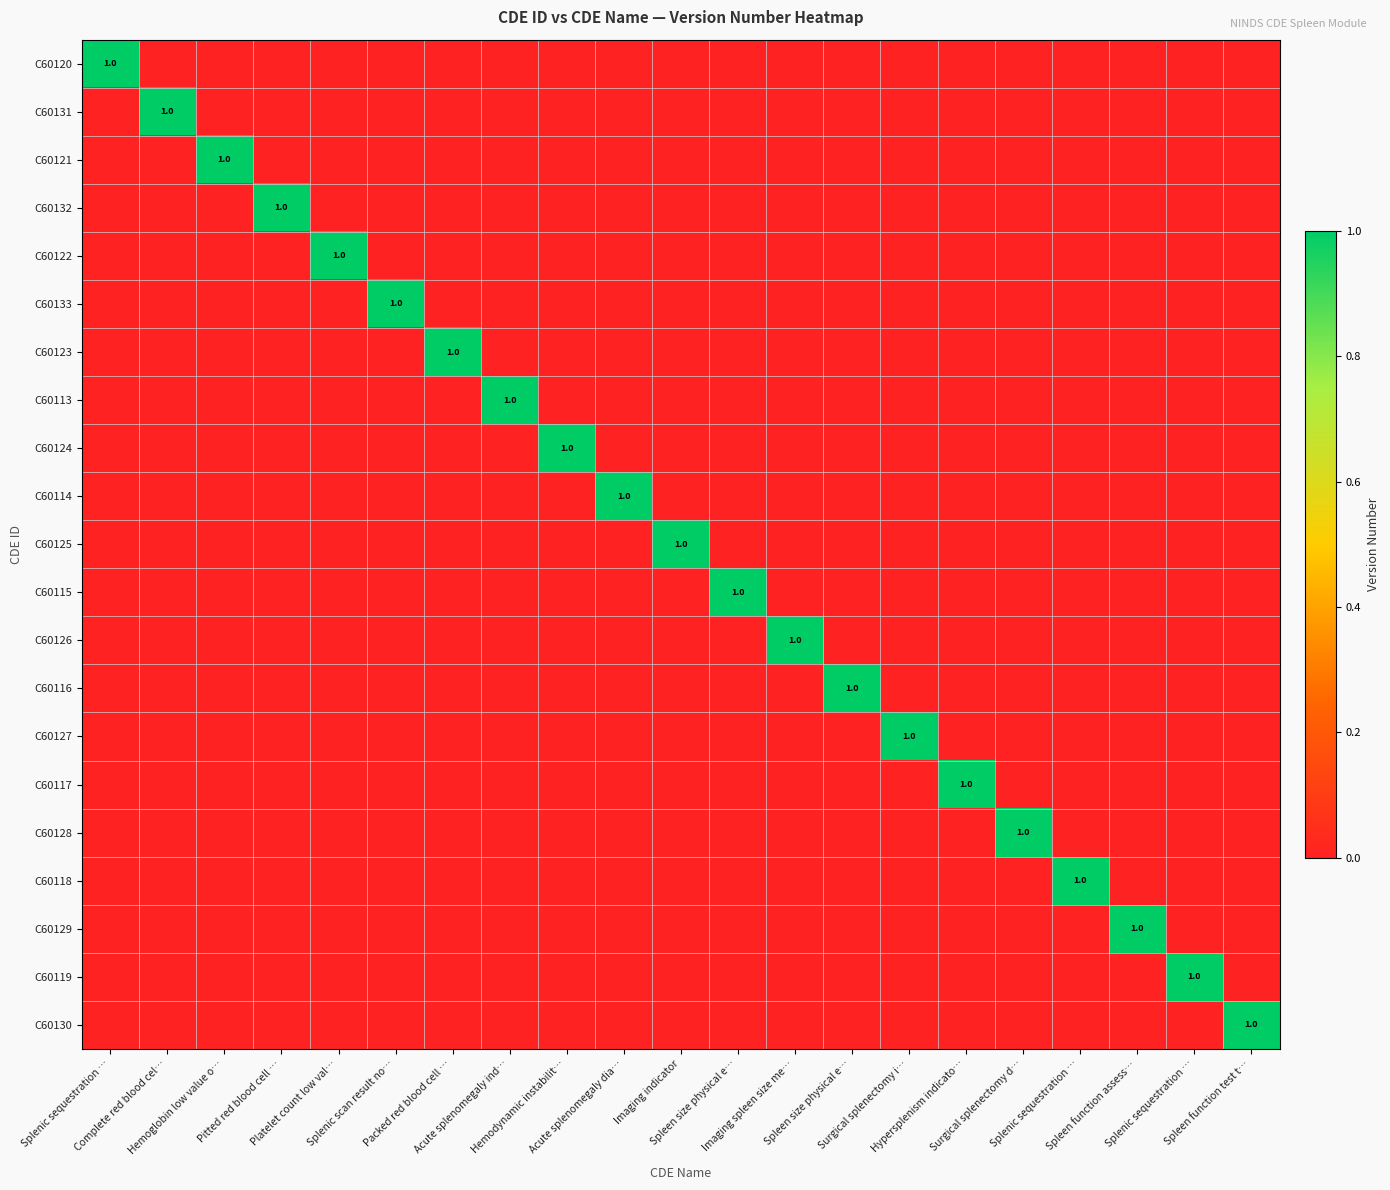

Which has a higher value, Packed red blood cell … or Acute splenomegaly ind…?

Packed red blood cell …